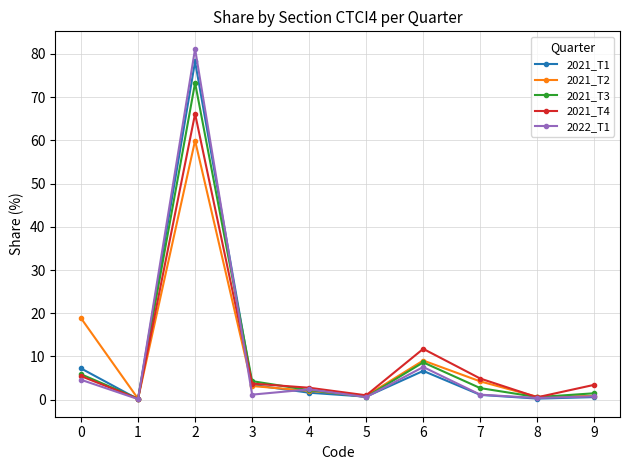

What is the total value across all series at 4?

11.0